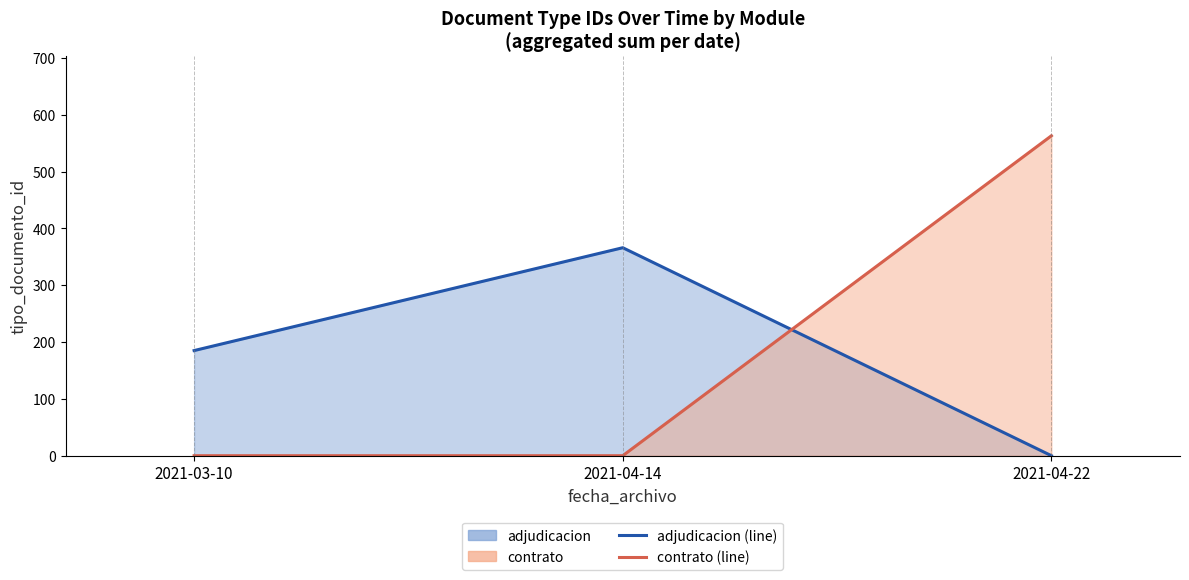

What is the maximum value for adjudicacion (line)?

366